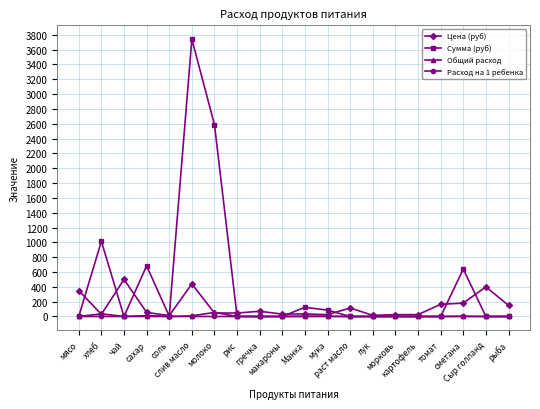

Which series has the widest spread of values?

Сумма (руб)